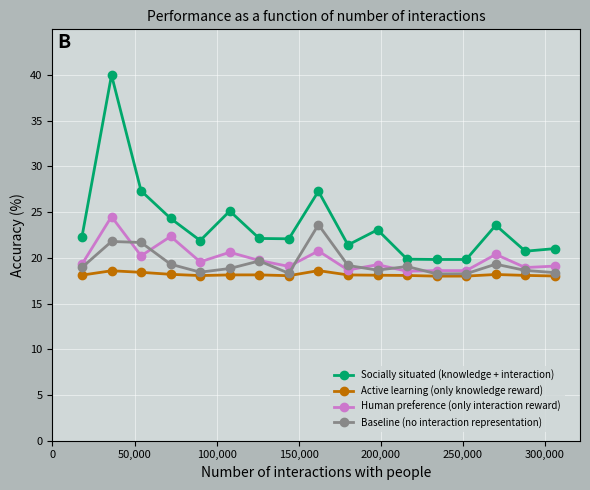

How many distinct data groups are displayed?

4